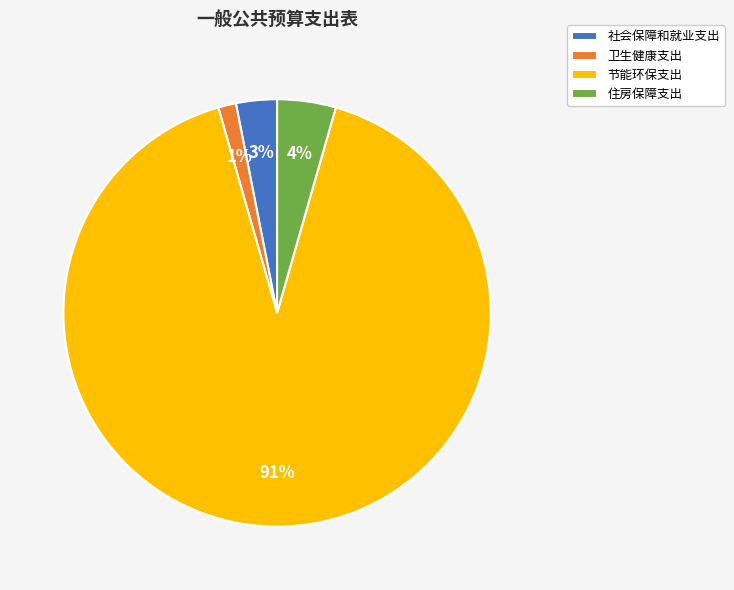

To the nearest percent, what is the difference between the 住房保障支出 and 卫生健康支出 slice percentages?

3%